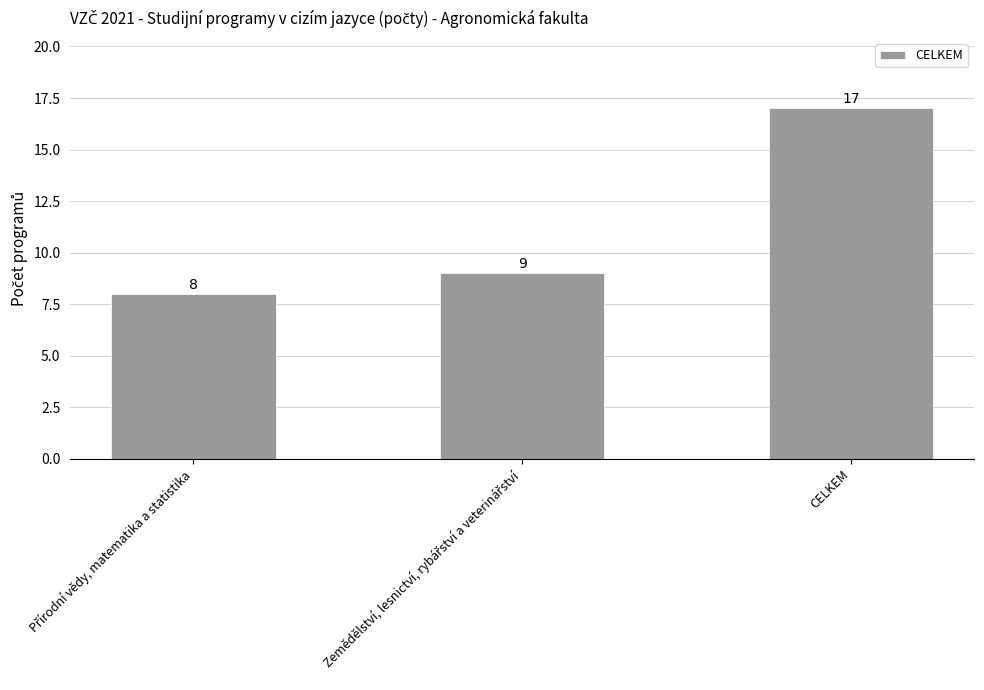

What is the value of the 1st bar from the left?

8